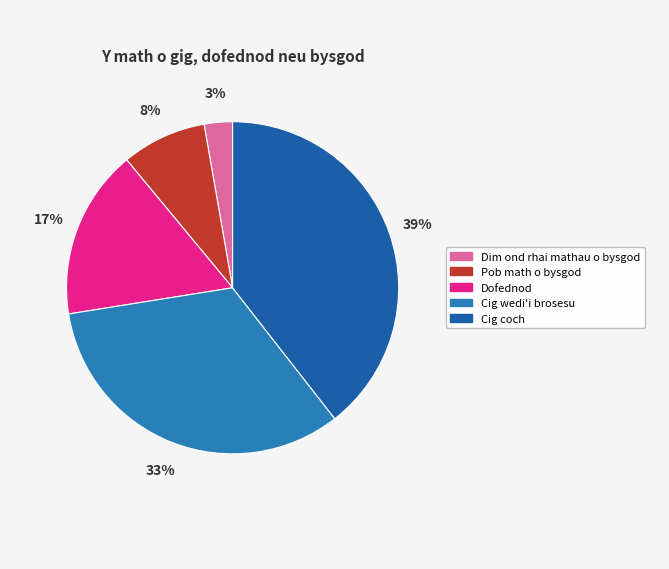

Is it true that Cig coch is 45% of the pie?

False